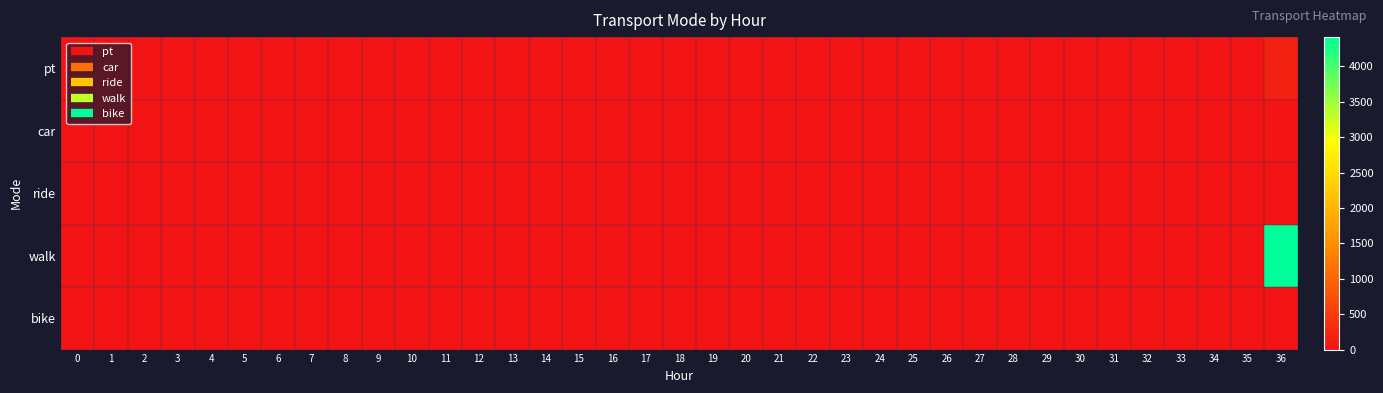

Rank the series at 32 from lowest to highest value.

pt, car, ride, walk, bike